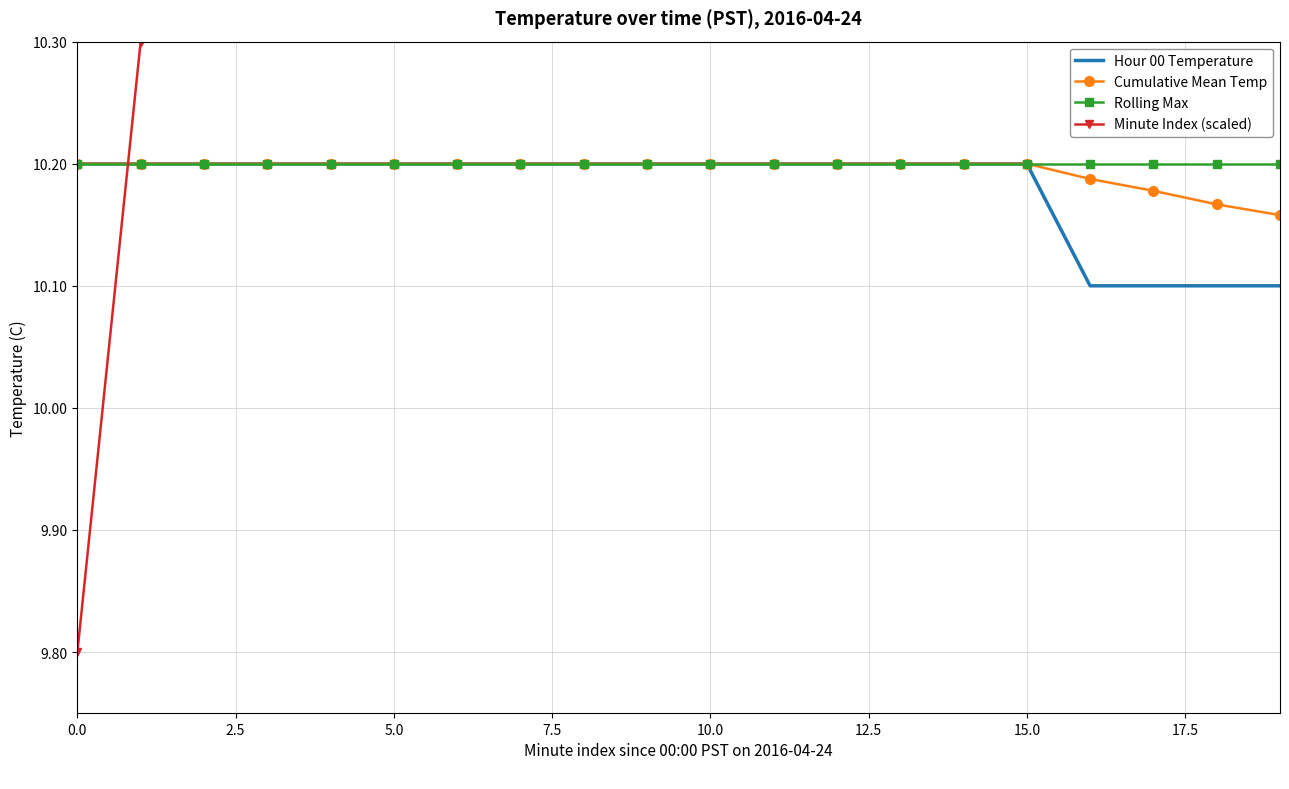

What is the label of the 12th point from the left?

11